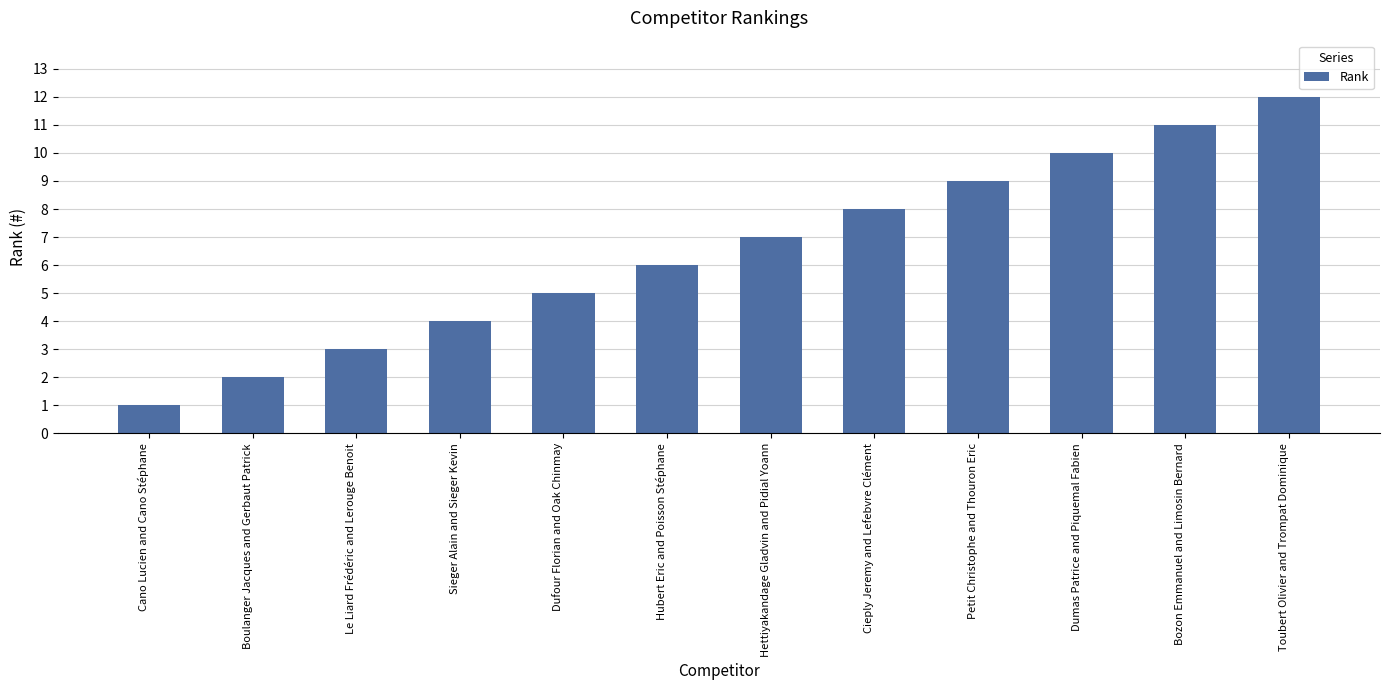

What is the maximum value shown in the chart?

12